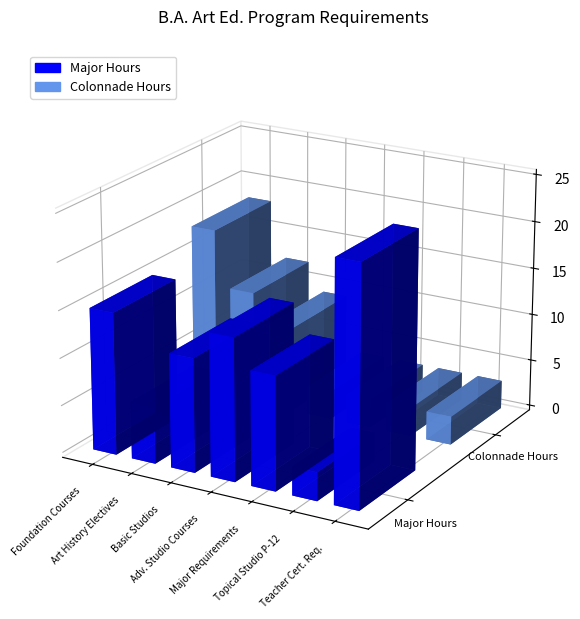

What are all the series names shown in the legend?

Major Hours, Colonnade Hours